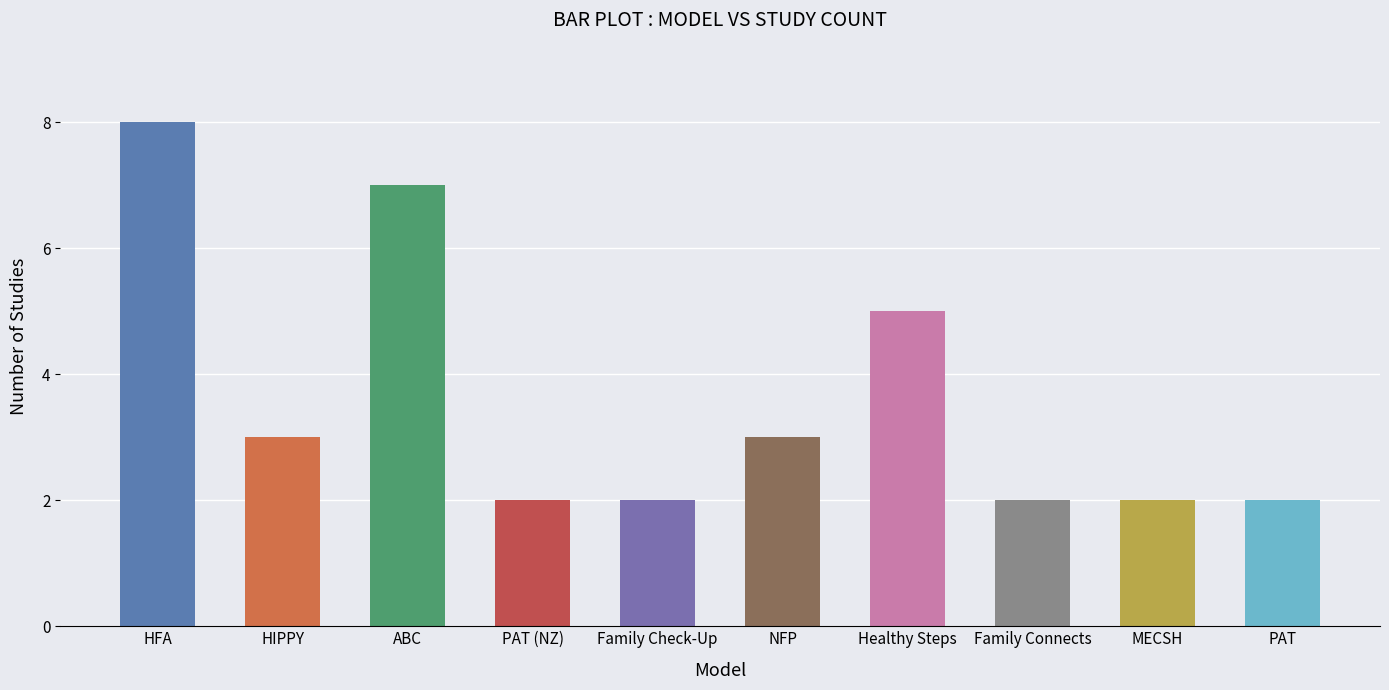

What is the greatest value displayed?

8